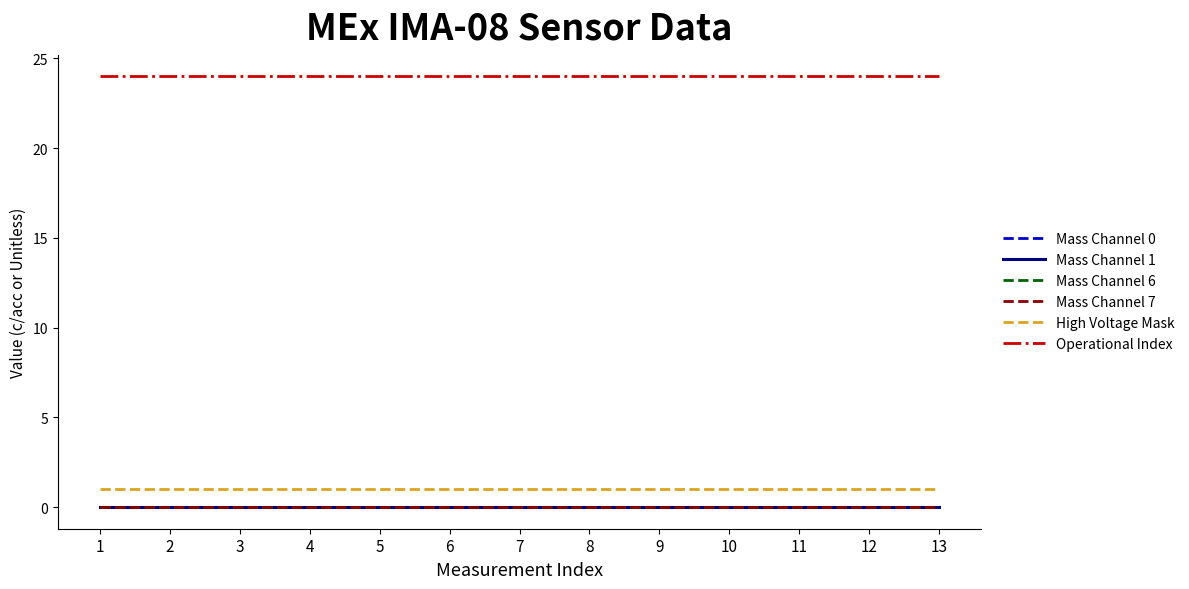

Does the chart display data point markers on the line(s)?

No